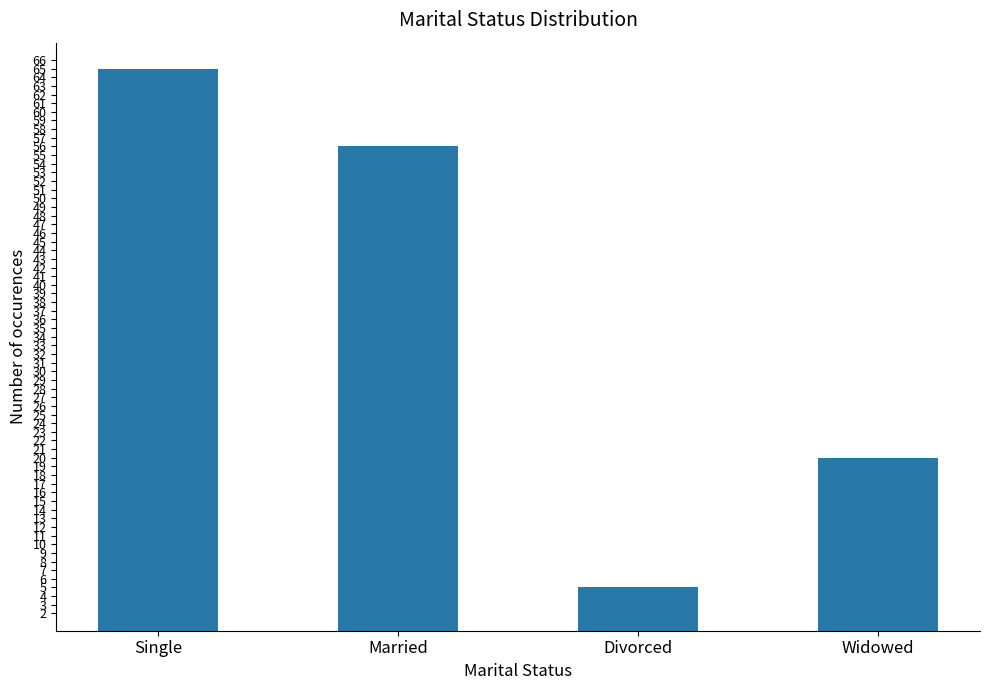

Which label corresponds to the largest value in the chart?

Single